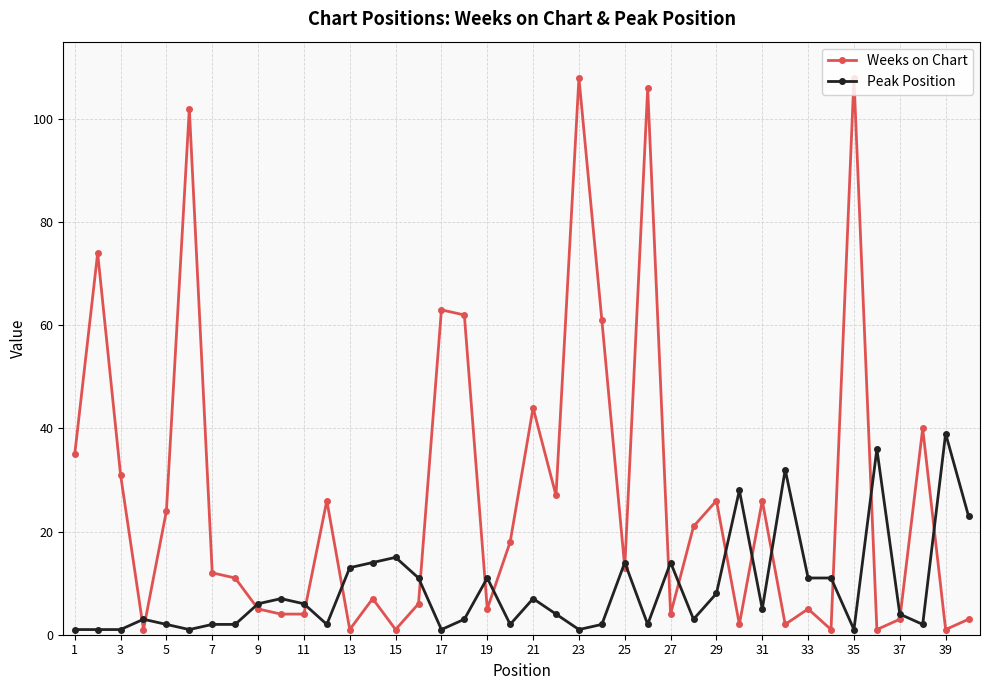

Which series has the largest total across all categories?

Weeks on Chart